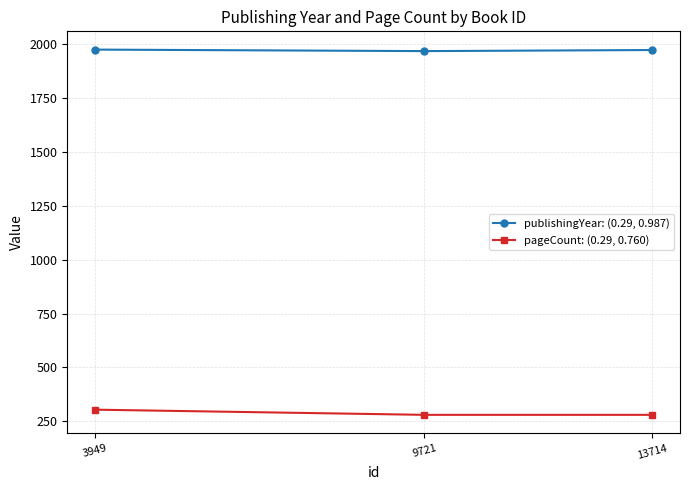

Is this an area chart (filled region under the line)?

No